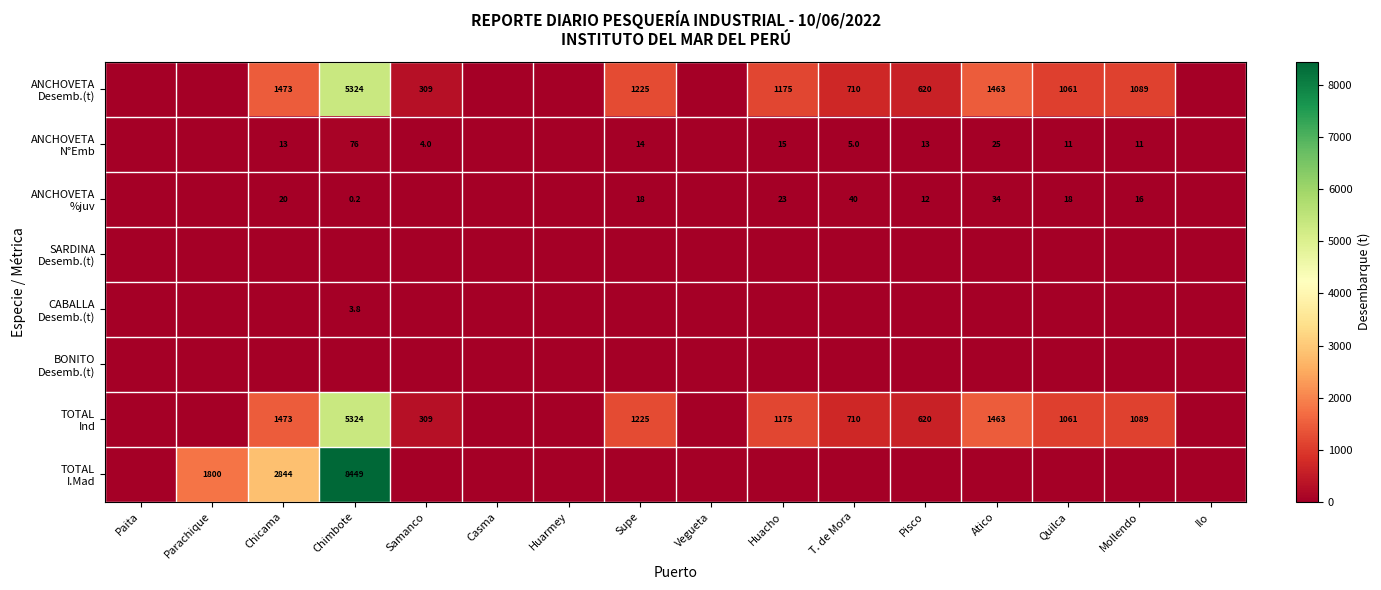

What is the approximate value of ANCHOVETA N°Emb at Quilca?

11.0